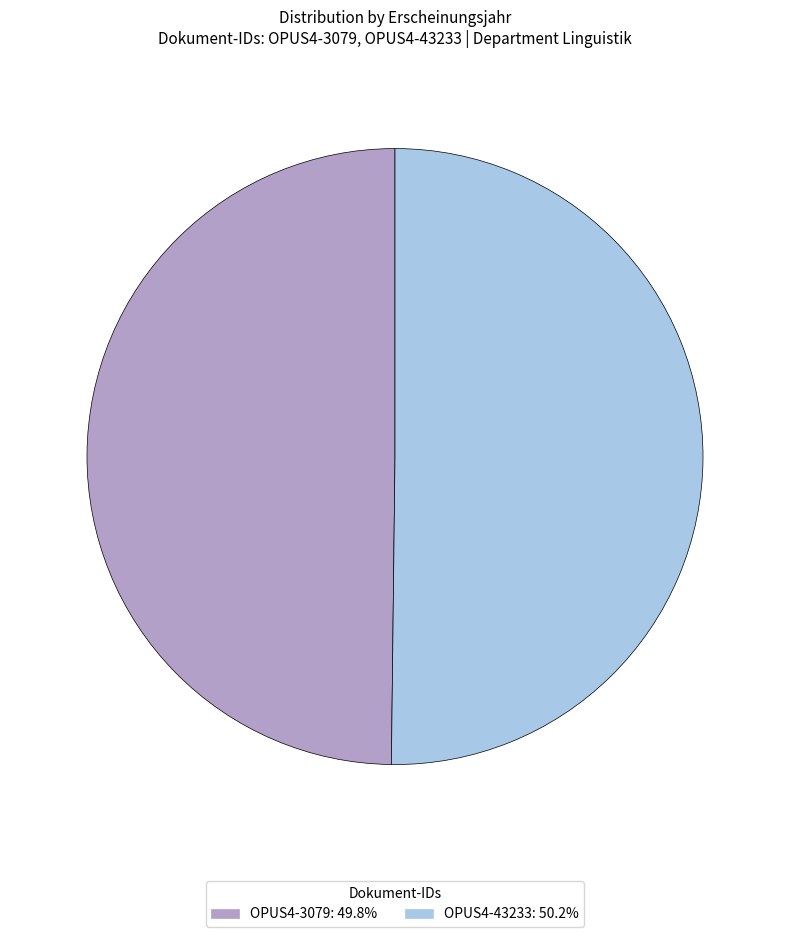

Combined, do OPUS4-3079: 49.8% and OPUS4-43233: 50.2% account for over 50%?

Yes